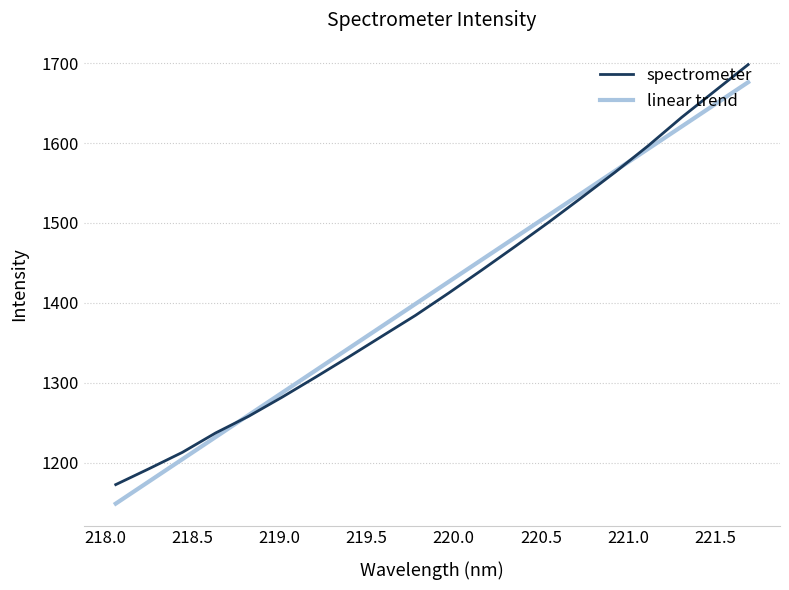

What is the greatest value displayed?

1698.2